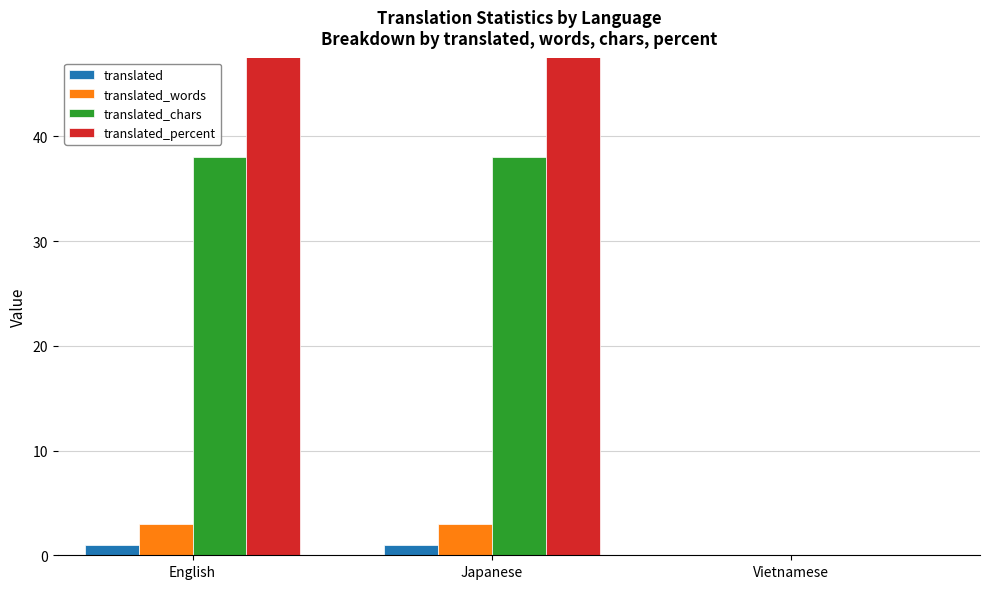

Which series has the largest total across all categories?

translated_percent